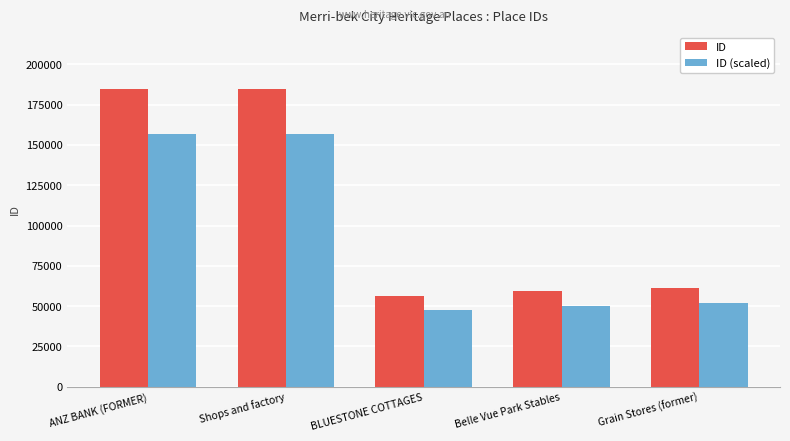

How many bars are there in each group?

2